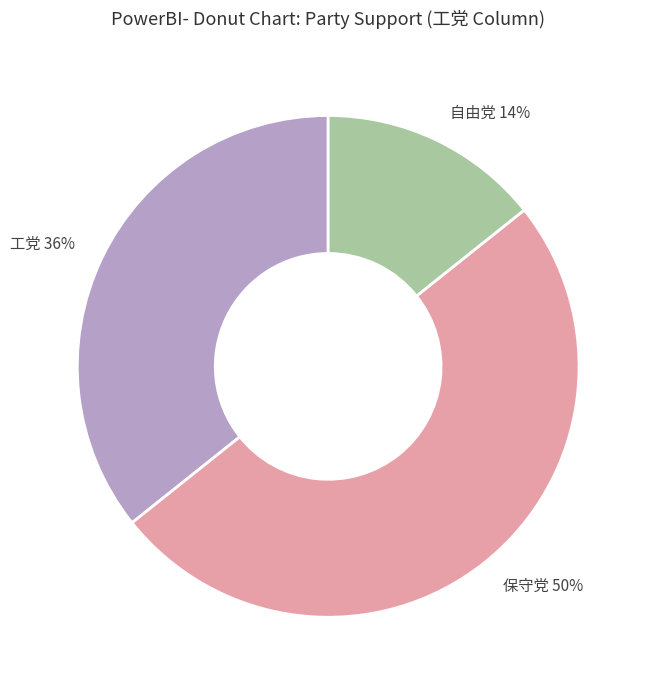

Rank the categories by value from highest to lowest.

保守党, 工党, 自由党